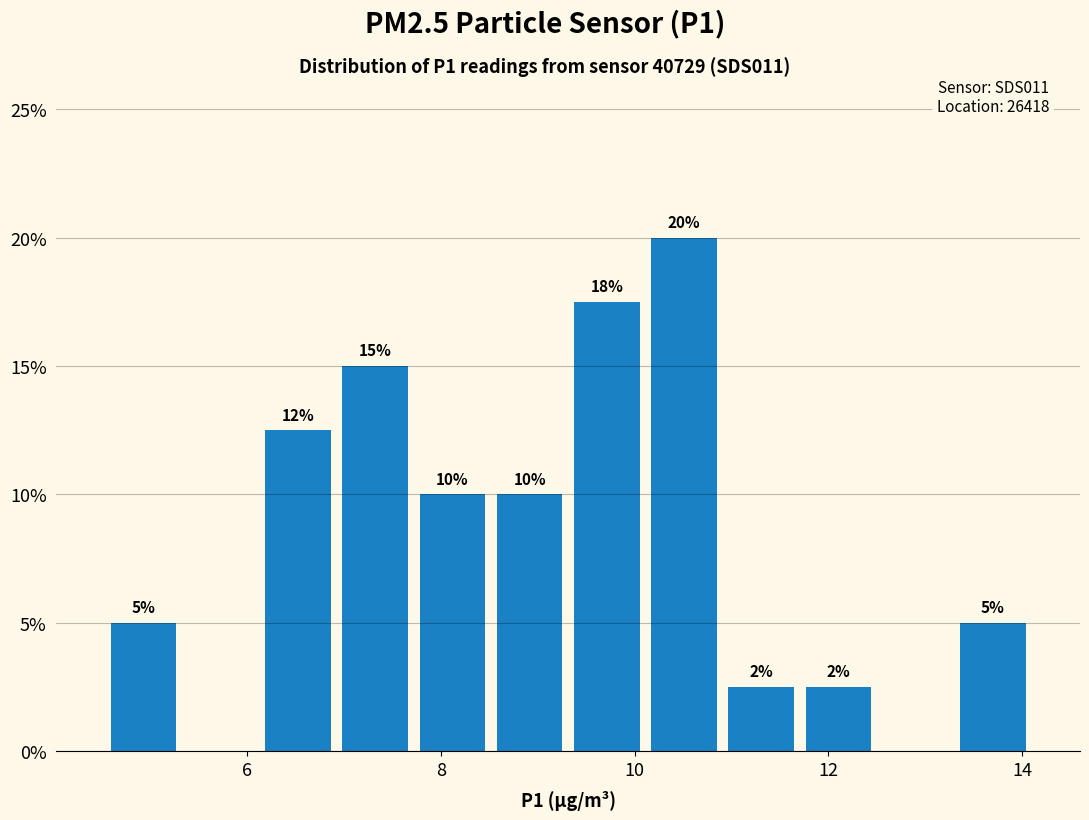

Read against the x-axis, roughly where is the centre of the tallest bar?

10.6